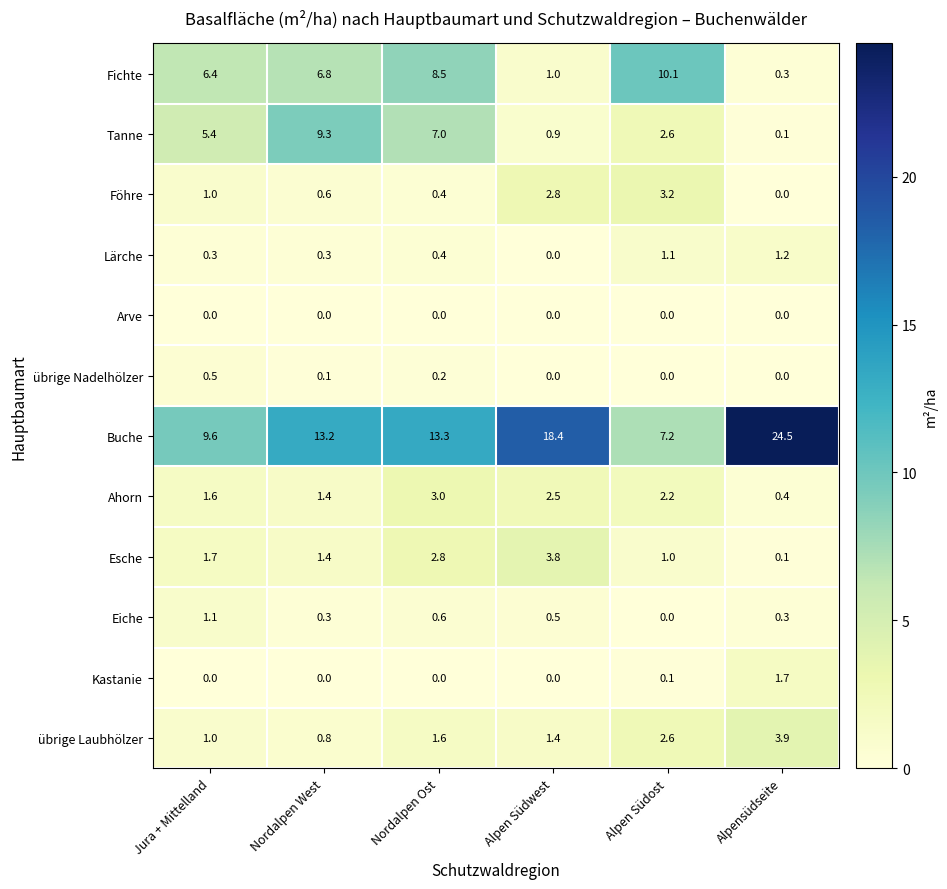

How many übrige Nadelhölzer values are between 0 and 1?

6